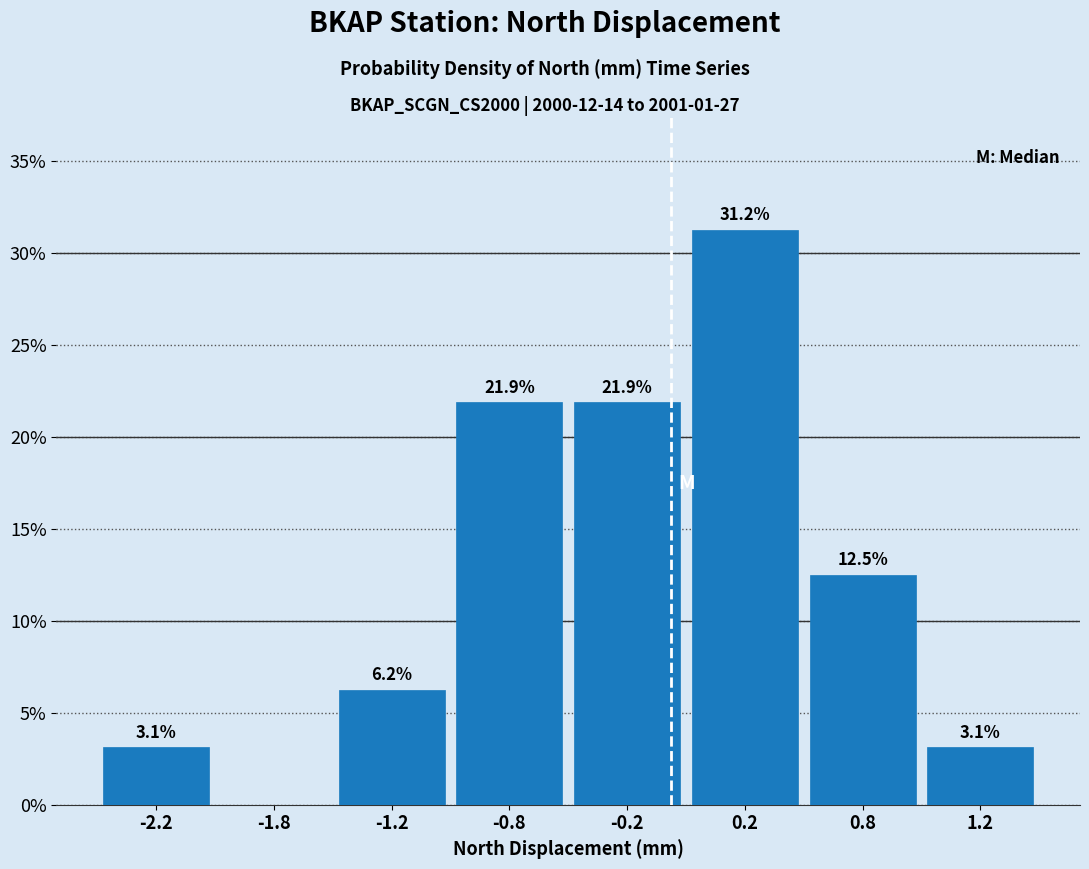

The value at 1.2 is 2.0. True or false?

False